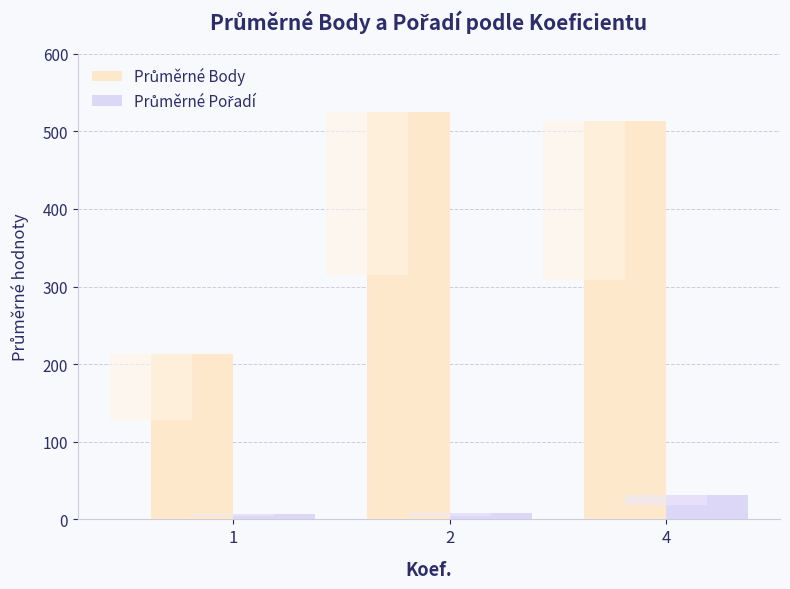

Reading left to right, transcribe all the data shown in this chart.

Průměrné Body: 212.5	524.5	513.0
Průměrné Pořadí: 6.5	8.0	31.0